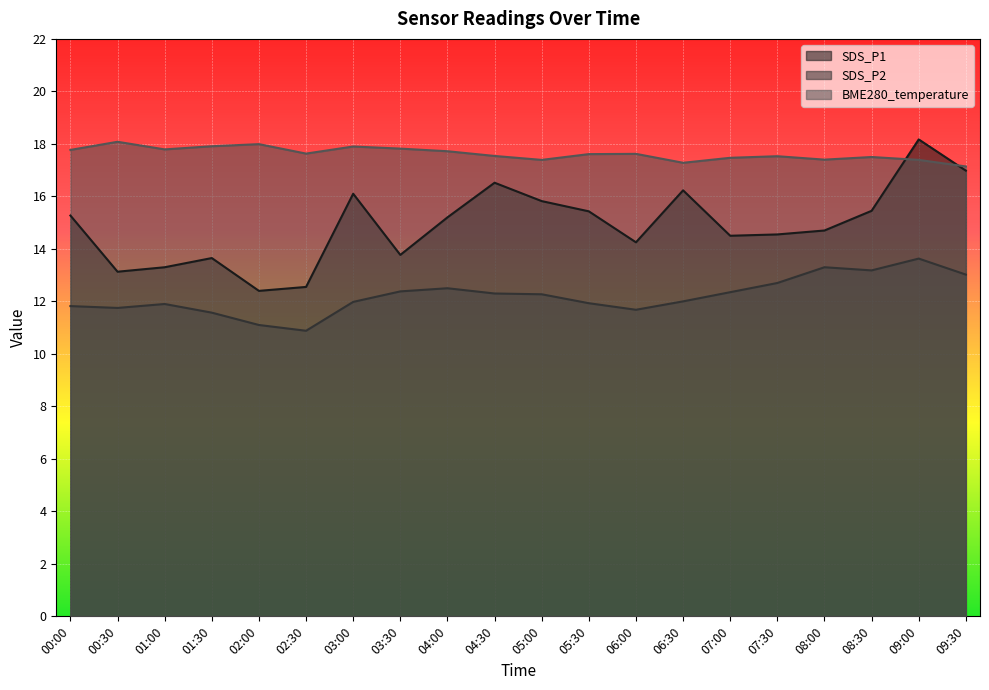

What is the label of the 16th point from the left?

07:30